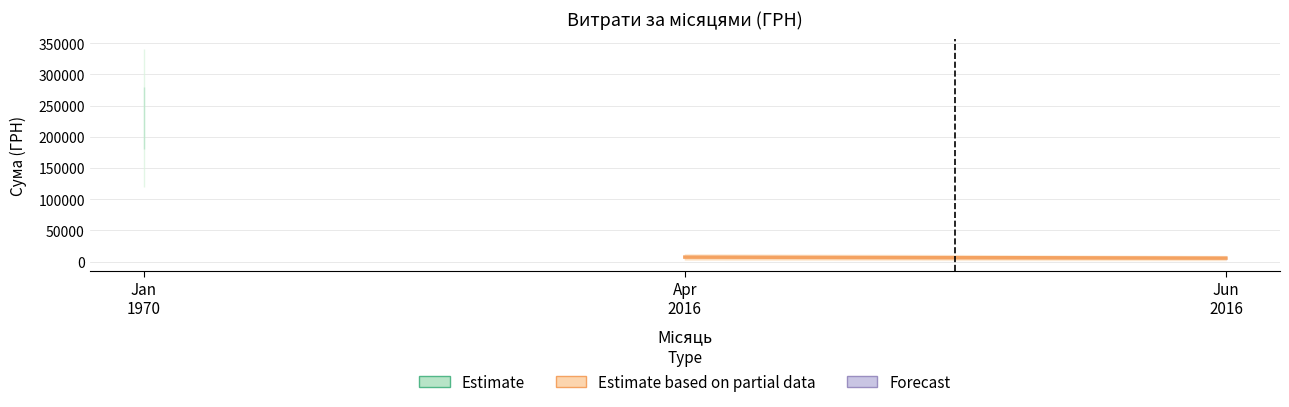

What is the value of the 1st point from the left?

7306.3